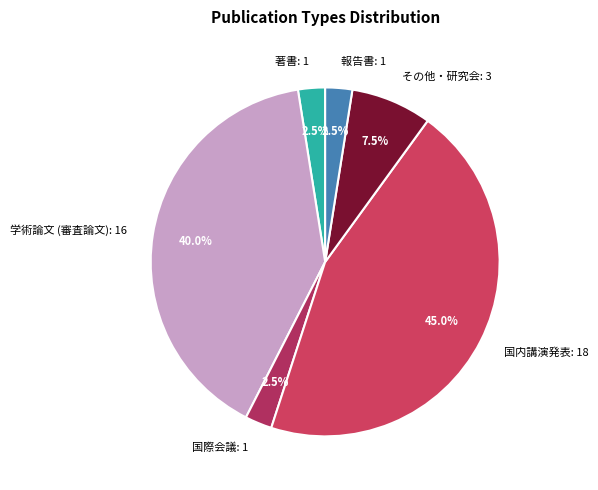

Combined, what portion of the pie is 国内講演発表 and 著書?

47.5%